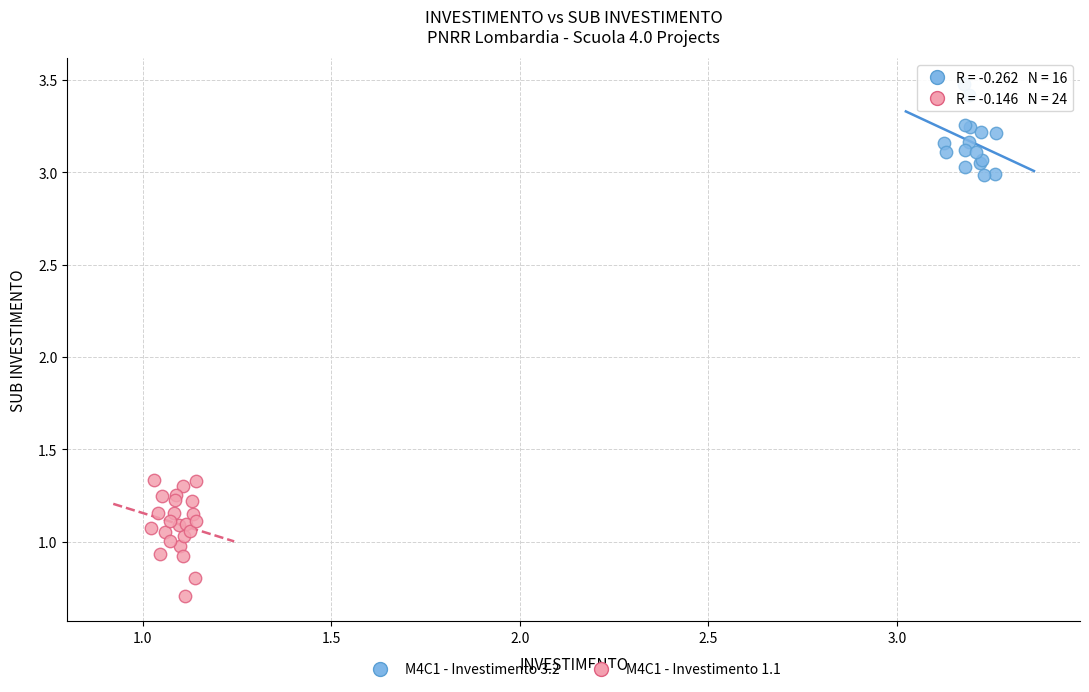

Which series contains the highest Y value?

M4C1 - Investimento 3.2